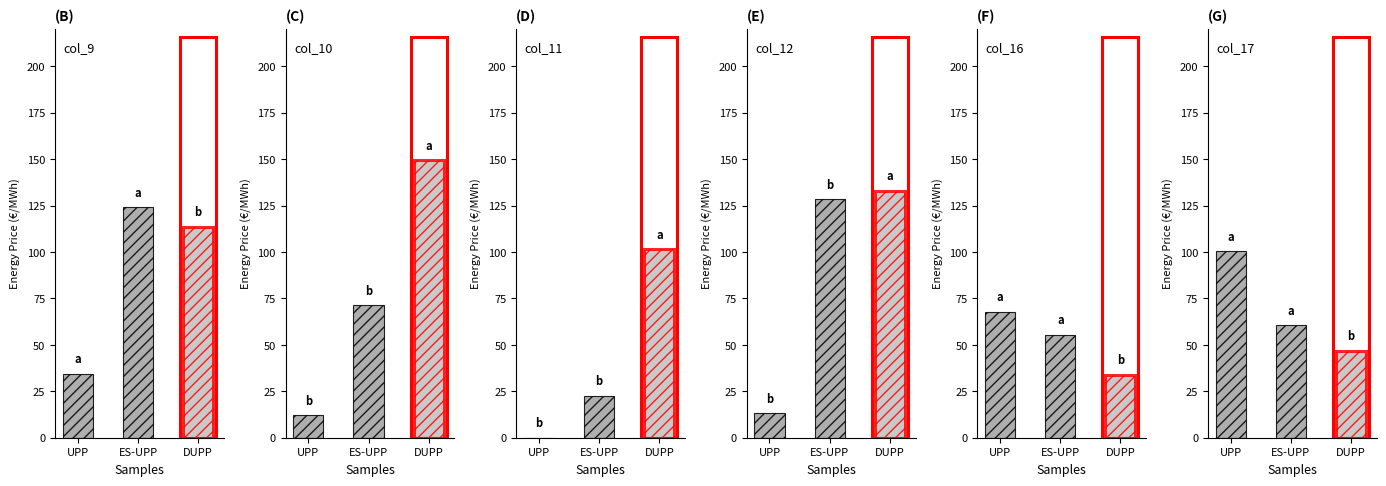

Reading right to left, what are all the values shown in this chart?

col_9: DUPP=113.5	ES-UPP=124.0	UPP=34.6
col_10: DUPP=149.3	ES-UPP=71.3	UPP=12.2
col_11: DUPP=101.6	ES-UPP=22.6	UPP=0.0
col_12: DUPP=132.9	ES-UPP=128.3	UPP=13.3
col_16: DUPP=34.0	ES-UPP=55.3	UPP=67.8
col_17: DUPP=46.9	ES-UPP=60.6	UPP=100.4